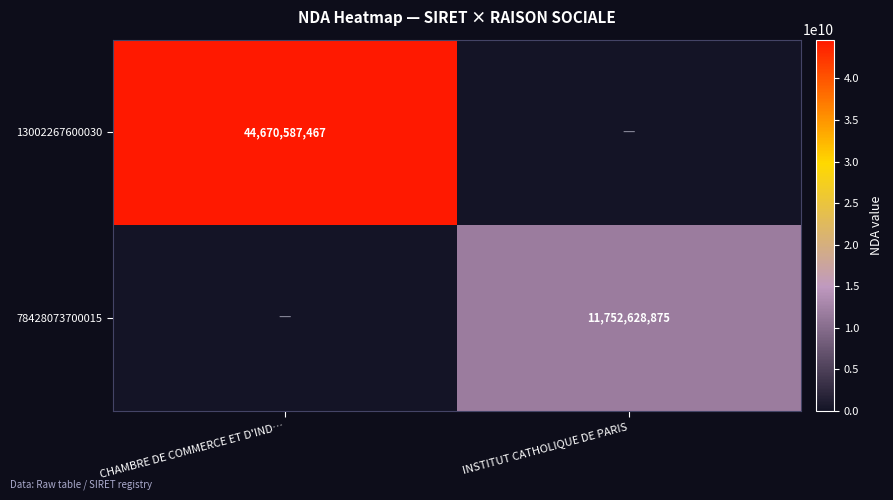

The 78428073700015 series shows 11752628875 at INSTITUT CATHOLIQUE DE PARIS. True or false?

True